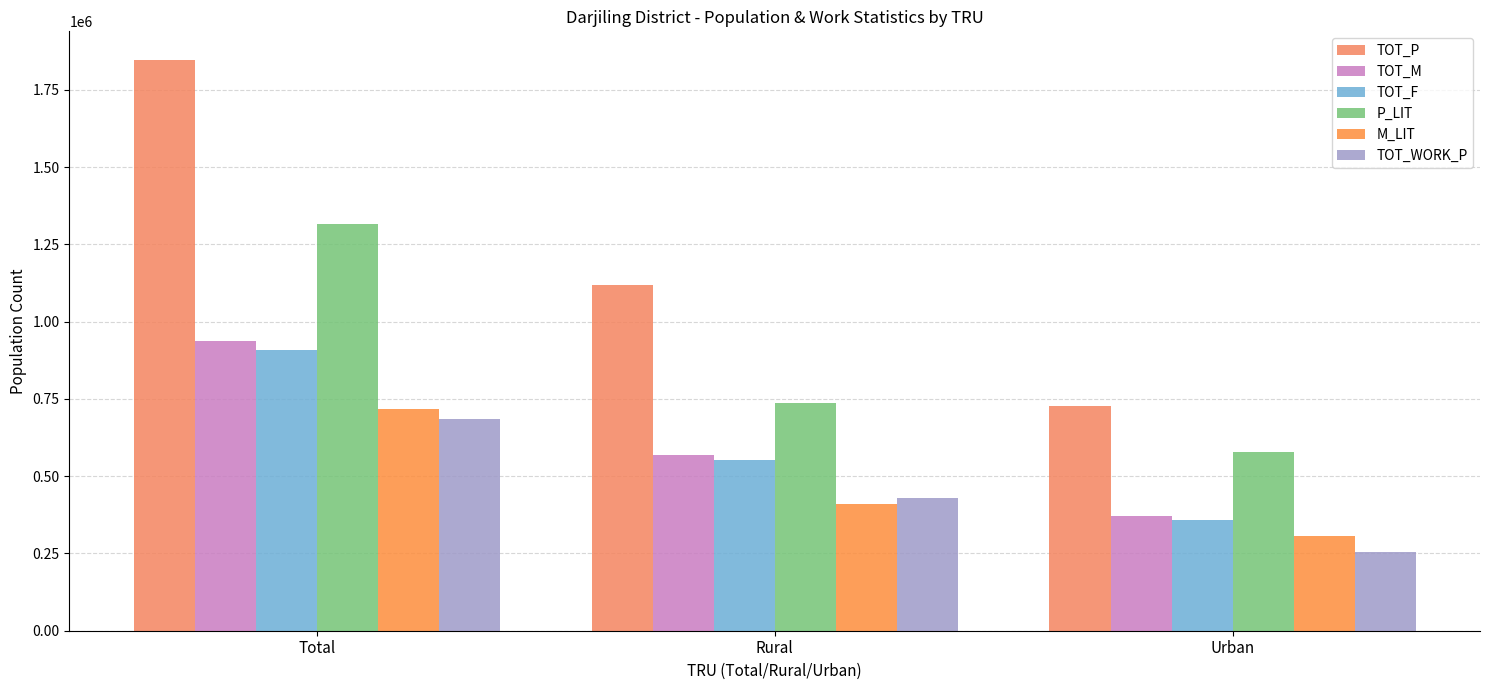

Reading right to left, list all the values displayed in this chart.

TOT_P: 727963	1118860	1846823
TOT_M: 370294	566965	937259
TOT_F: 357669	551895	909564
P_LIT: 578761	736824	1315585
M_LIT: 306891	410782	717673
TOT_WORK_P: 255148	428578	683726